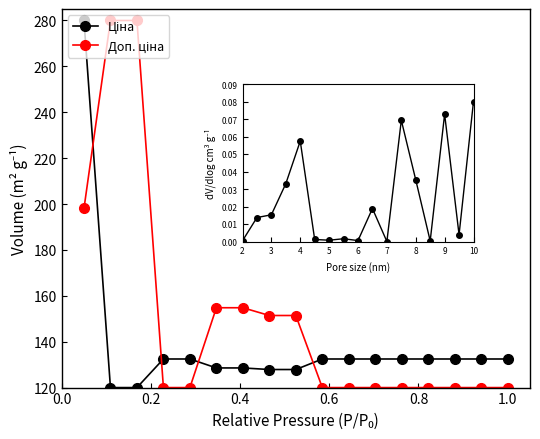

What is the value of the Ціна point at the 16th from the left?

132.5